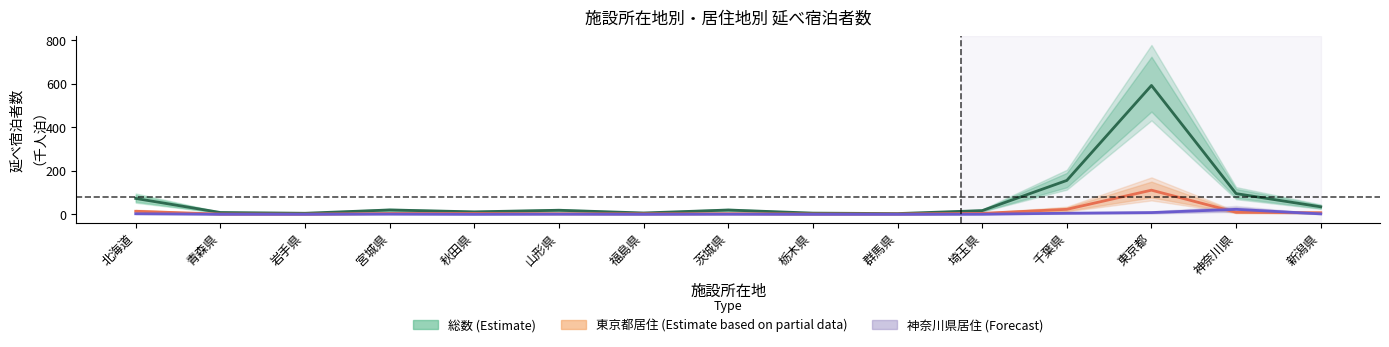

At which label is 神奈川県居住 (Forecast) closest to 11?

東京都